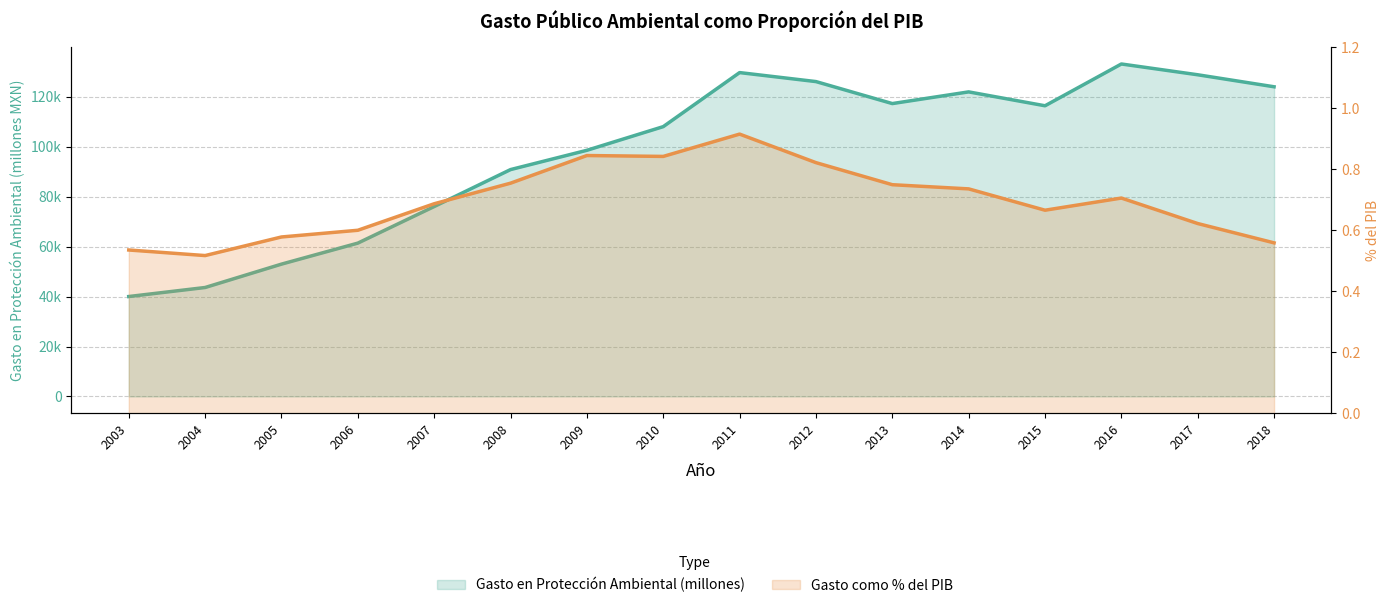

Where is the first local maximum for Gasto como % del PIB?

2009